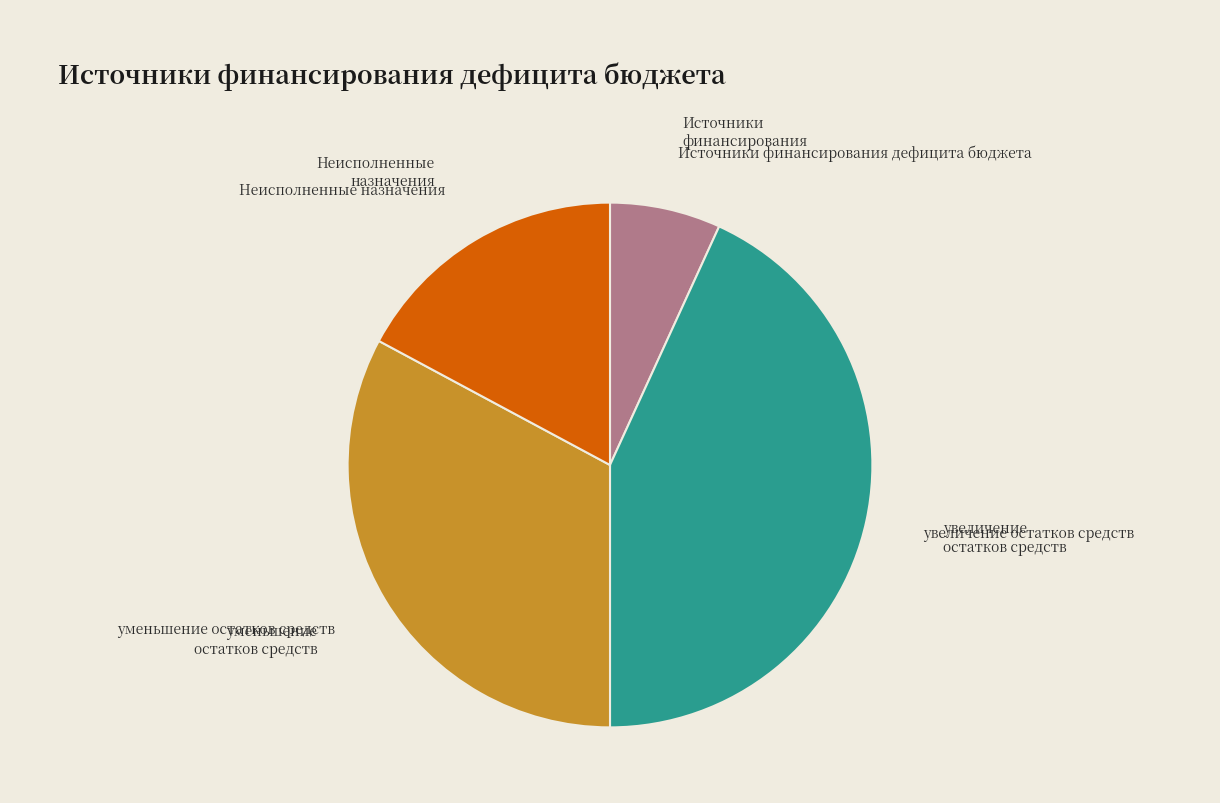

Count the number of slices in the pie.

4